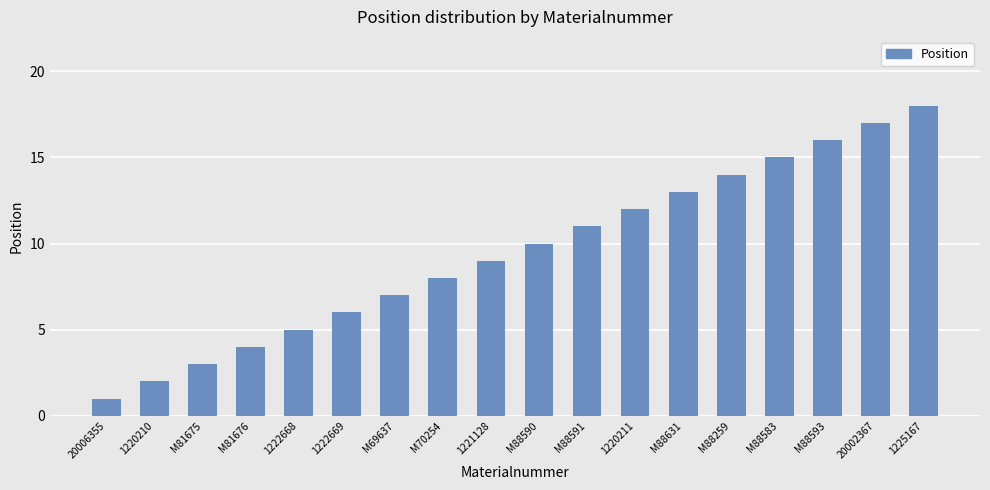

How many data points does each series have?

18